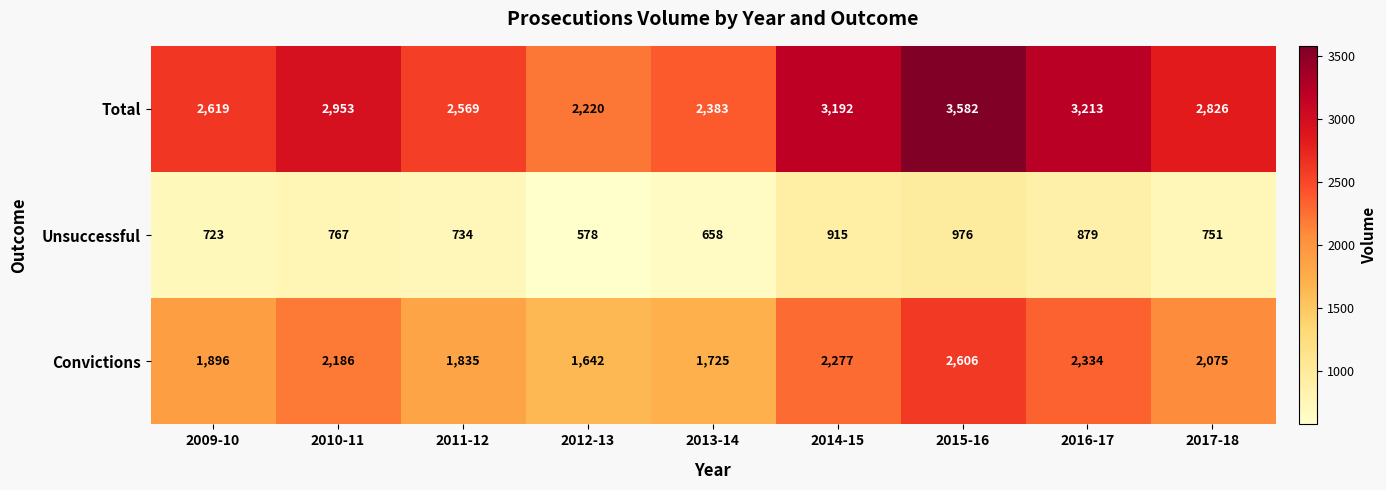

What is the sum of all Total values?

25557